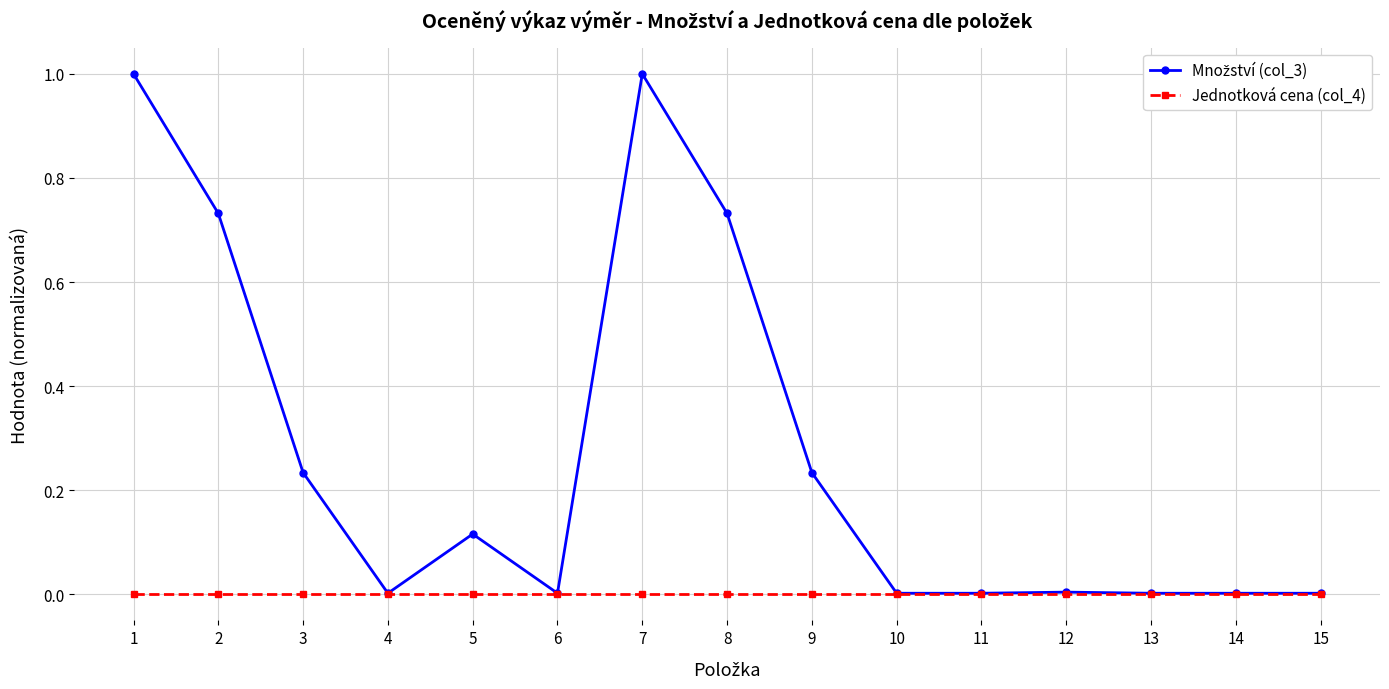

Is it true that Jednotková cena (col_4) equals 0.0 at 3?

True